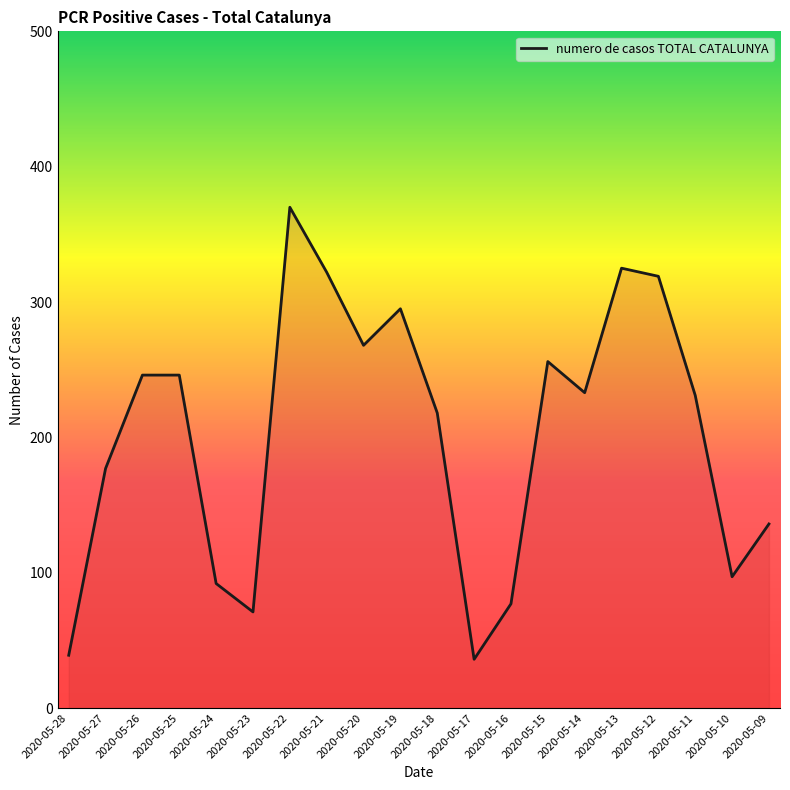

True or false: the data shows 129 at 2020-05-10.

False